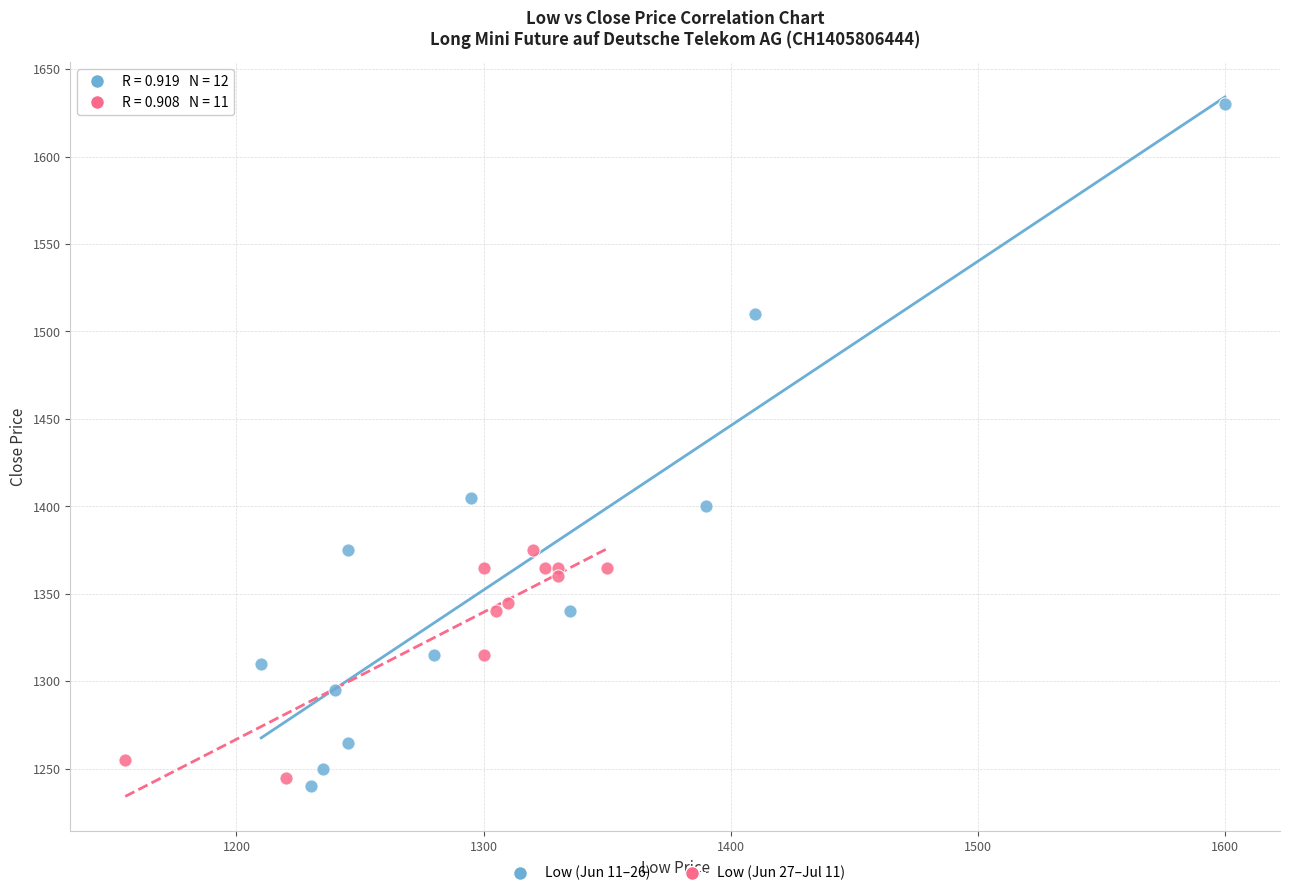

Which series has the largest Y range (max minus min)?

Low (Jun 11–26)